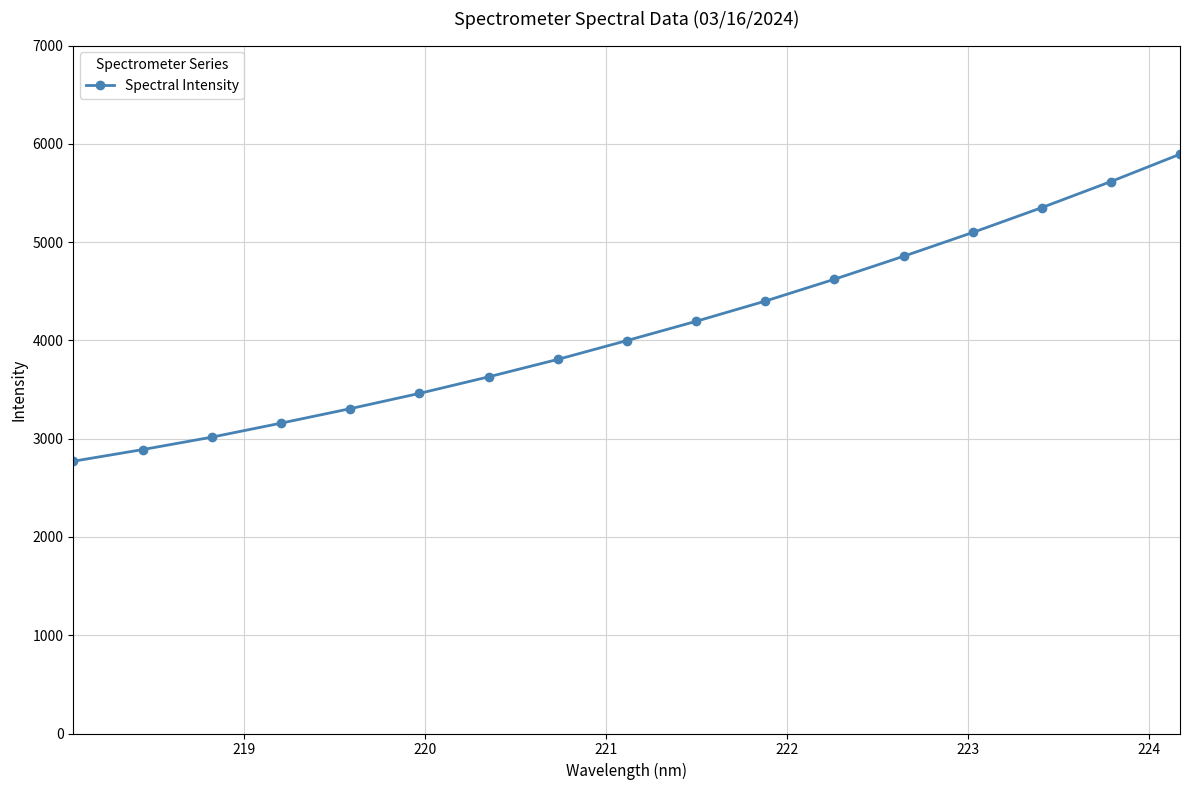

What is the difference between the maximum and minimum values?

3123.8